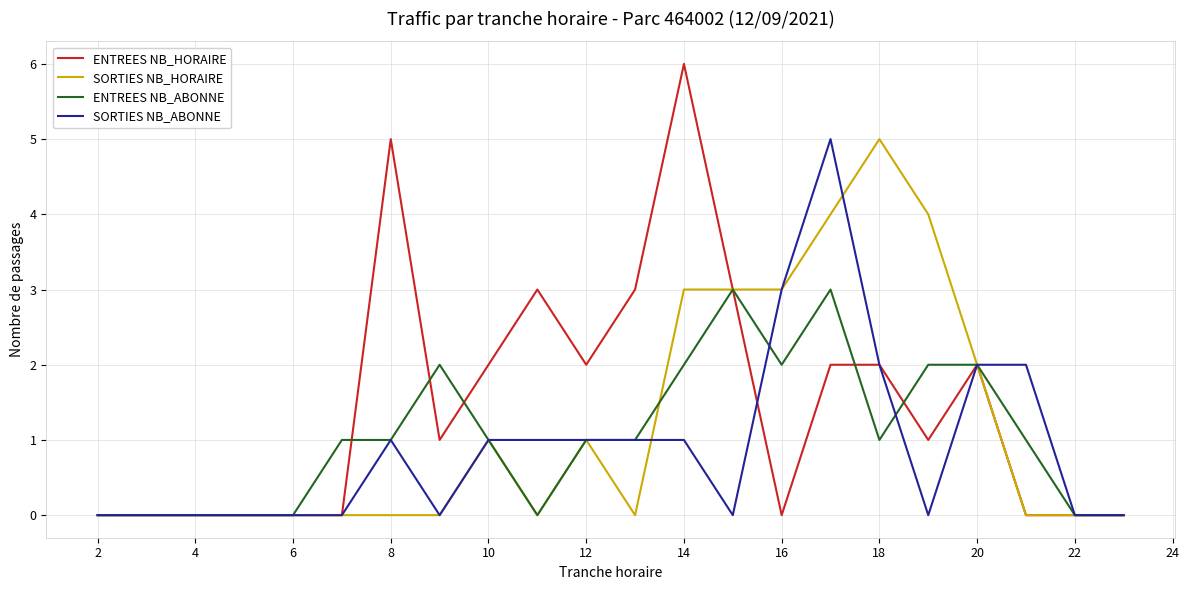

Which series has the largest total across all categories?

ENTREES NB_HORAIRE